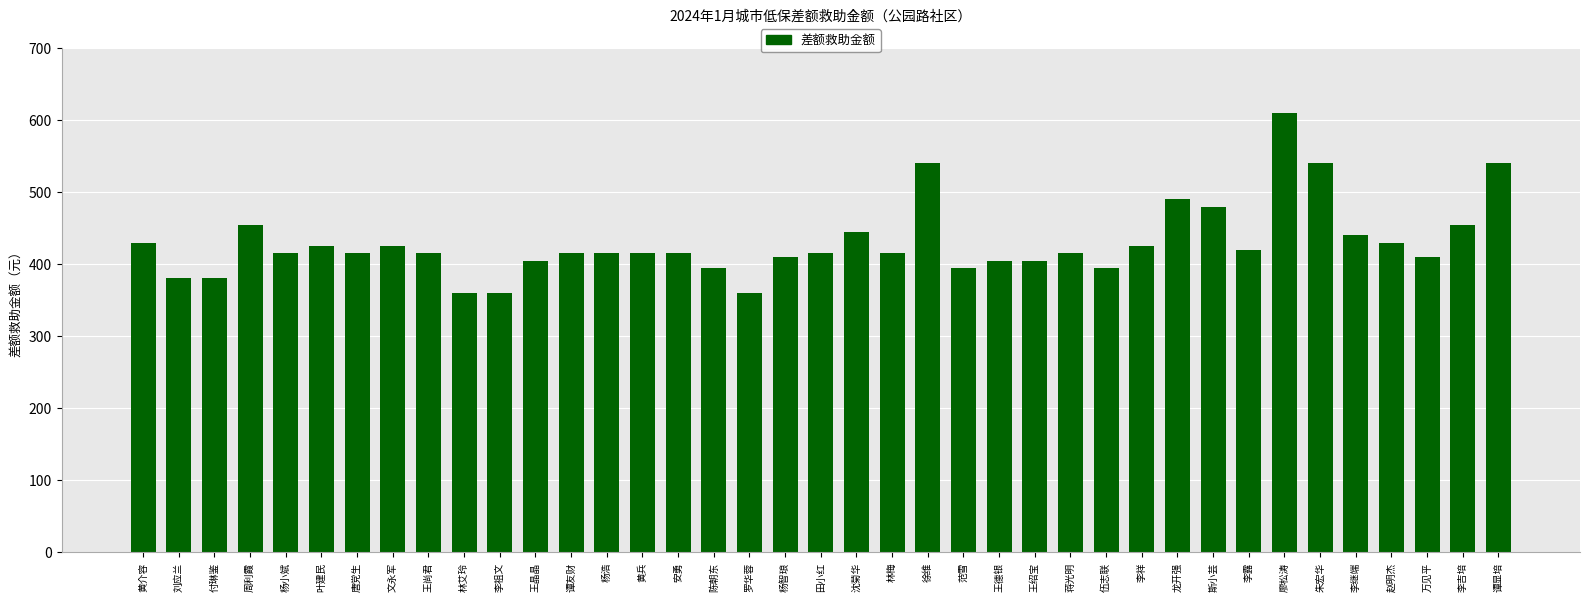

What is the ratio of the value at 李露 to the value at 周利霞?

0.9